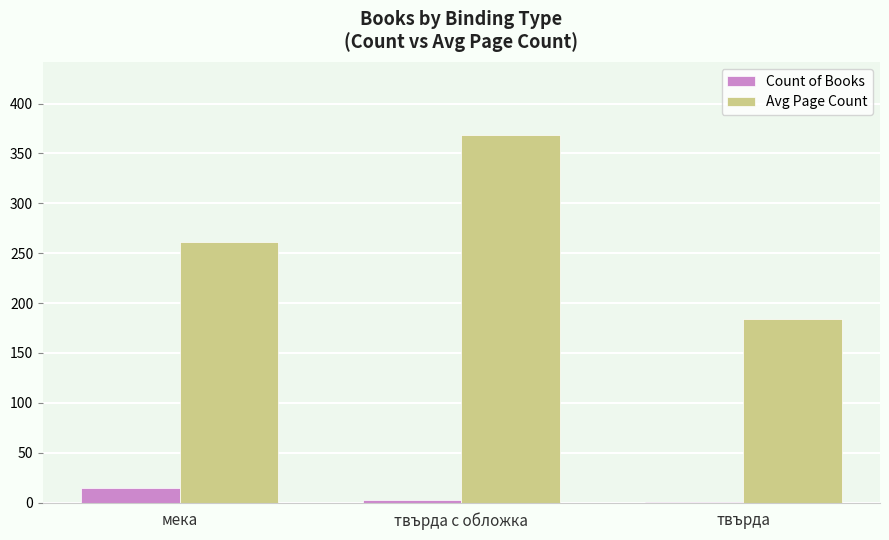

Where is Count of Books nearest to the value 8?

твърда с обложка